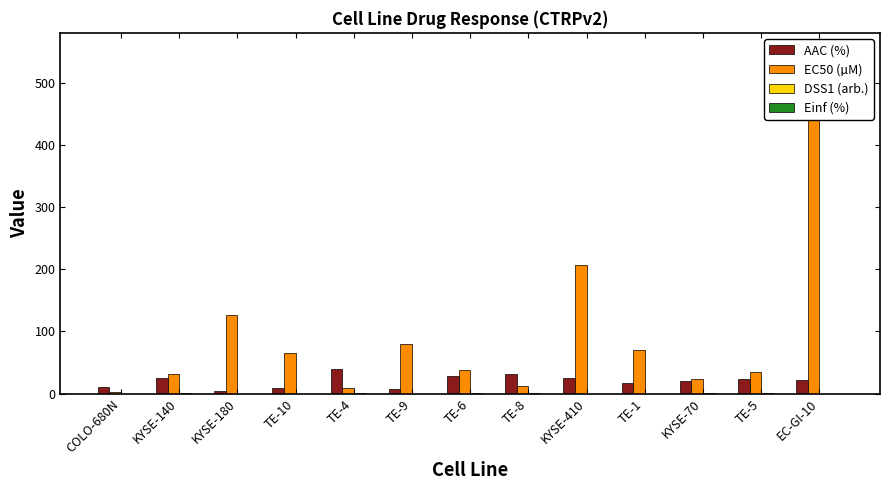

List the labels in order of Einf (%) value, smallest first.

COLO-680N, KYSE-140, KYSE-180, TE-10, TE-4, TE-9, TE-6, TE-8, KYSE-410, TE-1, KYSE-70, TE-5, EC-GI-10